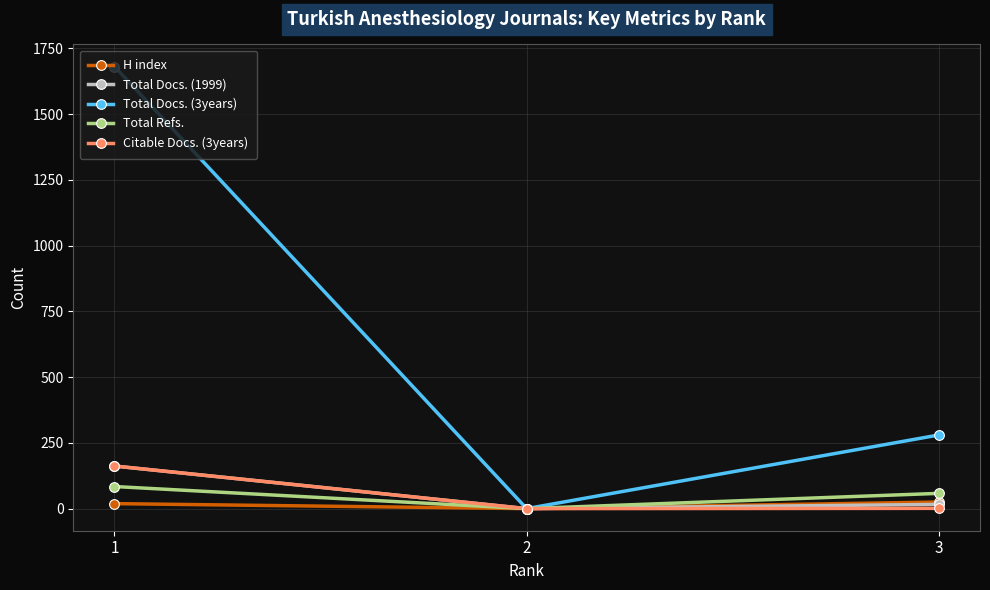

What is the value of the Total Refs. point at the 3rd from the left?

58